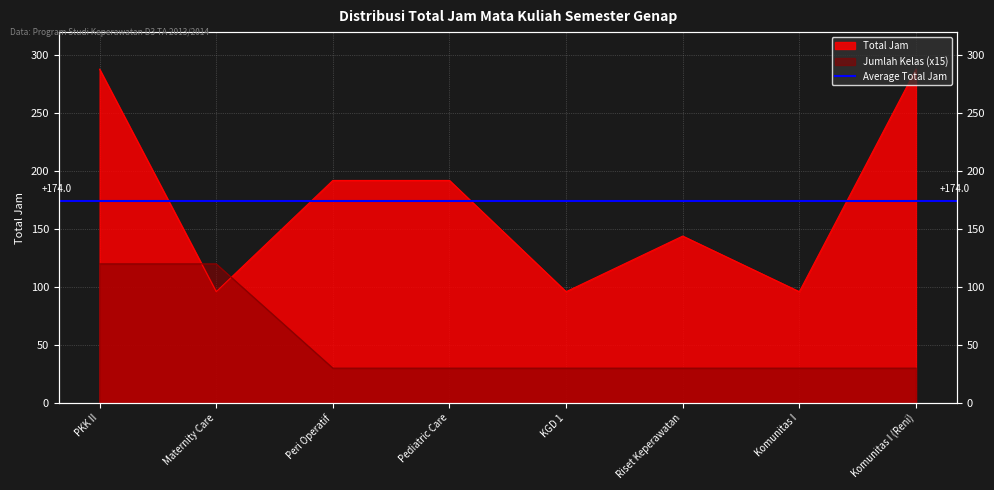

Reading right to left, list all the values displayed in this chart.

Total Jam: 288	96	144	96	192	192	96	288
Jumlah Kelas: 30	30	30	30	30	30	120	120